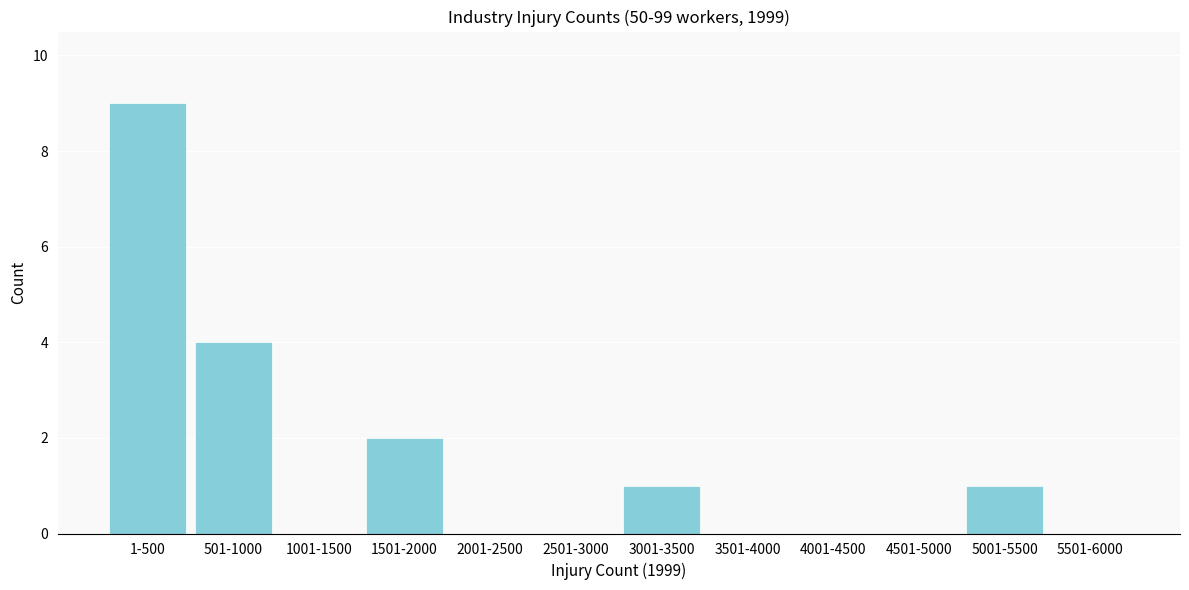

Reading left to right, what are all the values shown in this chart?

1-500=9	501-1000=4	1001-1500=0	1501-2000=2	2001-2500=0	2501-3000=0	3001-3500=1	3501-4000=0	4001-4500=0	4501-5000=0	5001-5500=1	5501-6000=0